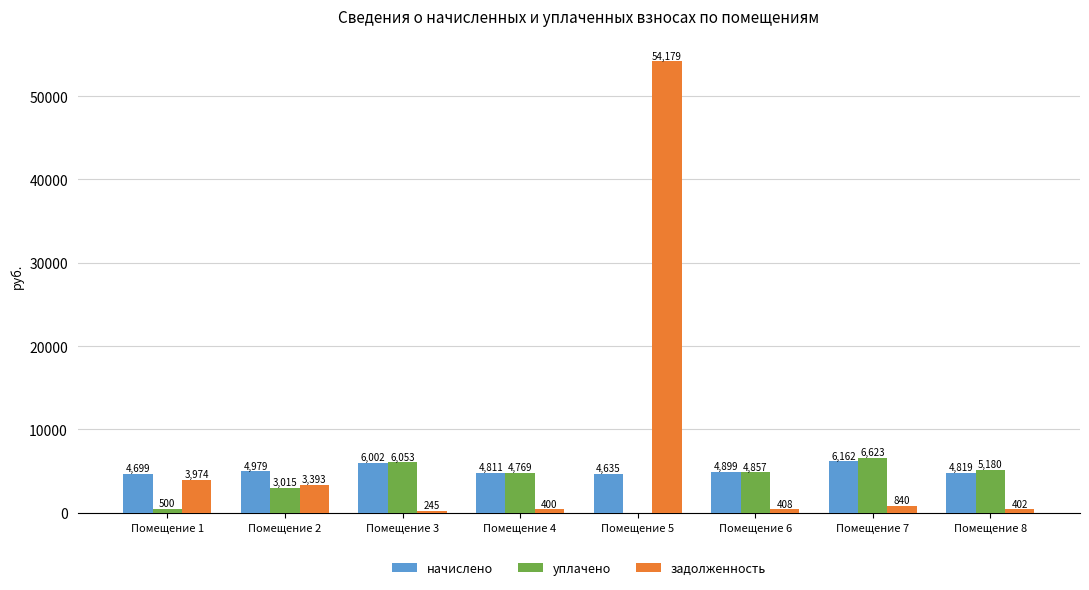

What is the sum of the задолженность values at Помещение 3 and Помещение 4?

645.0